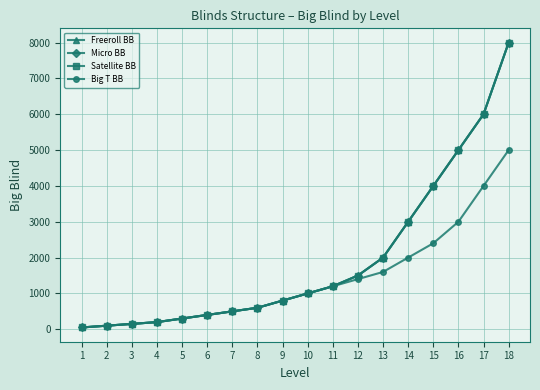

Does the chart have visible grid lines?

Yes